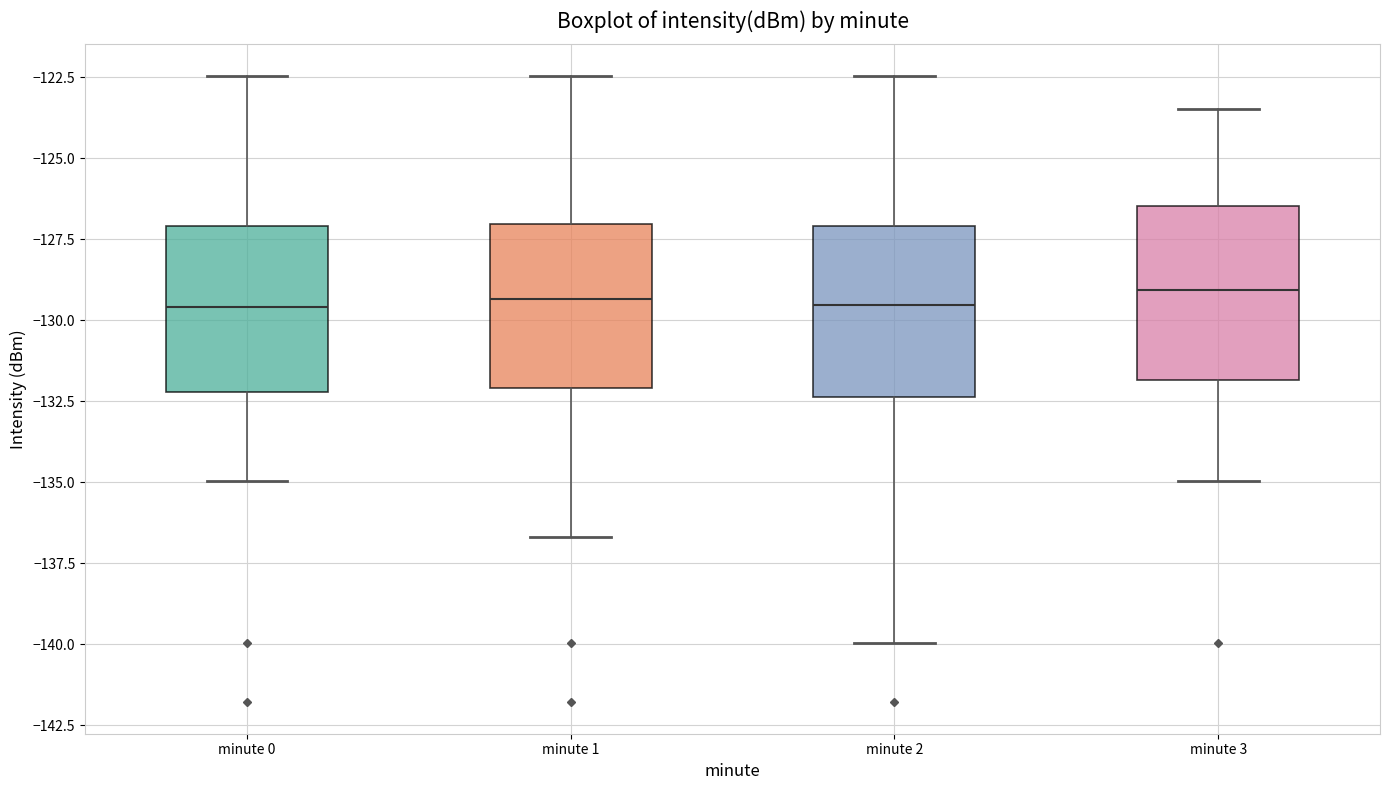

Where does the lower whisker of the box for minute 0 end on the y-axis? The values are not printed on the chart, so give them approximately, as read against the axis.

-135.0